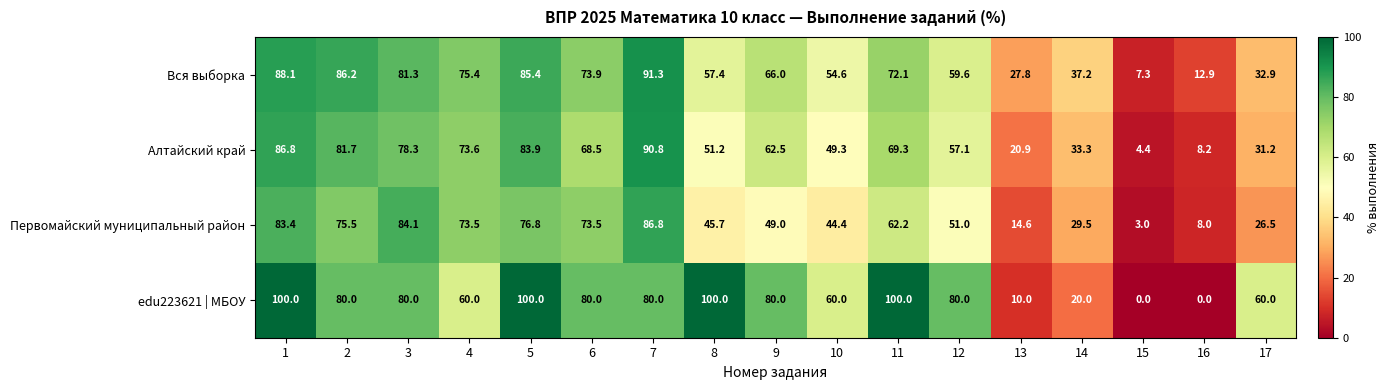

Which series changed the most between 16 and 17?

edu223621 | МБОУ